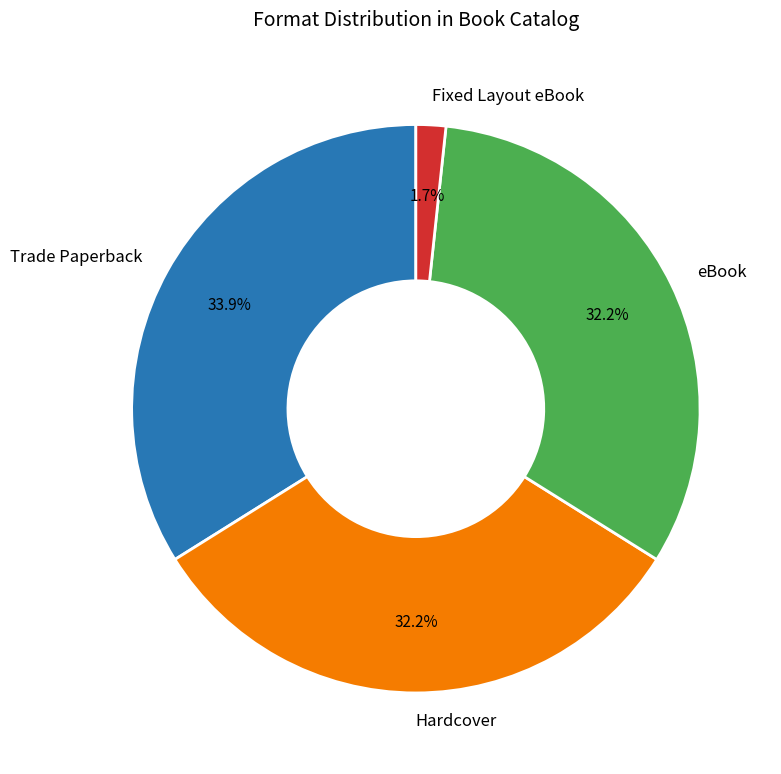

What is the smallest slice in the pie chart?

Fixed Layout eBook